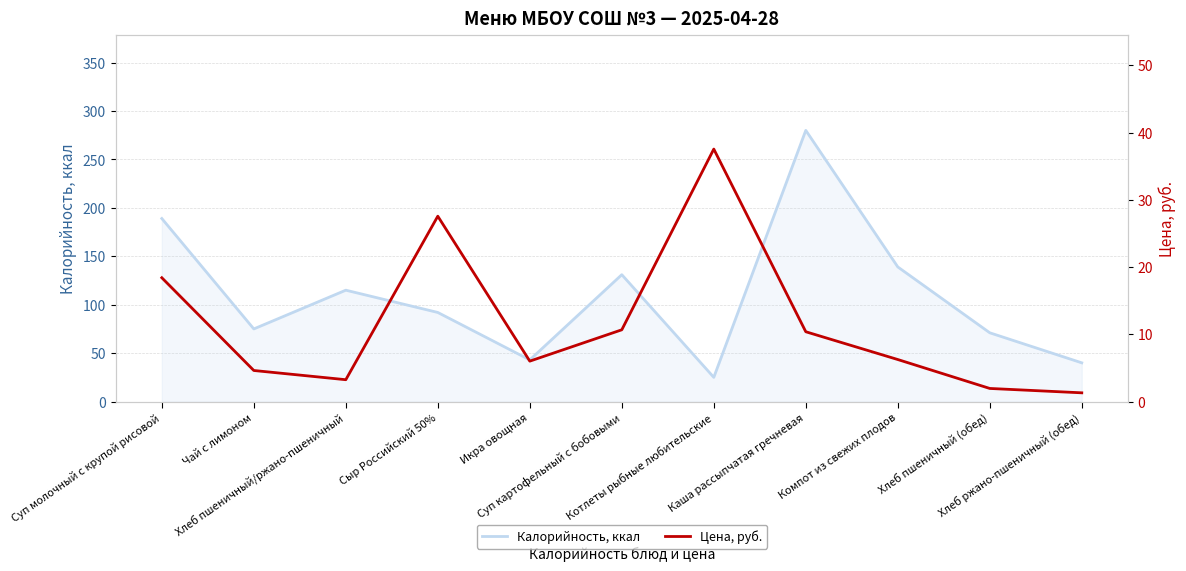

Reading left to right, what are all the values shown in this chart?

Калорийность, ккал: Суп молочный с крупой рисовой=189.0	Чай с лимоном=75.0	Хлеб пшеничный/ржано-пшеничный=115.0	Сыр Российский 50%=92.0	Икра овощная=43.0	Суп картофельный с бобовыми=131.0	Котлеты рыбные любительские=25.0	Каша рассыпчатая гречневая=280.0	Компот из свежих плодов=139.0	Хлеб пшеничный (обед)=71.0	Хлеб ржано-пшеничный (обед)=40.0
Цена, руб.: Суп молочный с крупой рисовой=18.4	Чай с лимоном=4.6	Хлеб пшеничный/ржано-пшеничный=3.2	Сыр Российский 50%=27.6	Икра овощная=6.0	Суп картофельный с бобовыми=10.7	Котлеты рыбные любительские=37.5	Каша рассыпчатая гречневая=10.4	Компот из свежих плодов=6.2	Хлеб пшеничный (обед)=1.9	Хлеб ржано-пшеничный (обед)=1.3